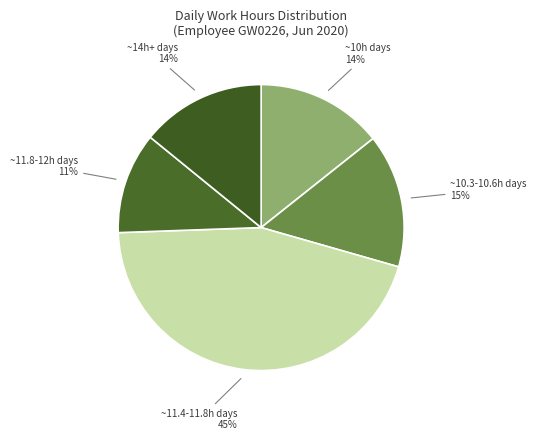

How many segments does this pie chart have?

5